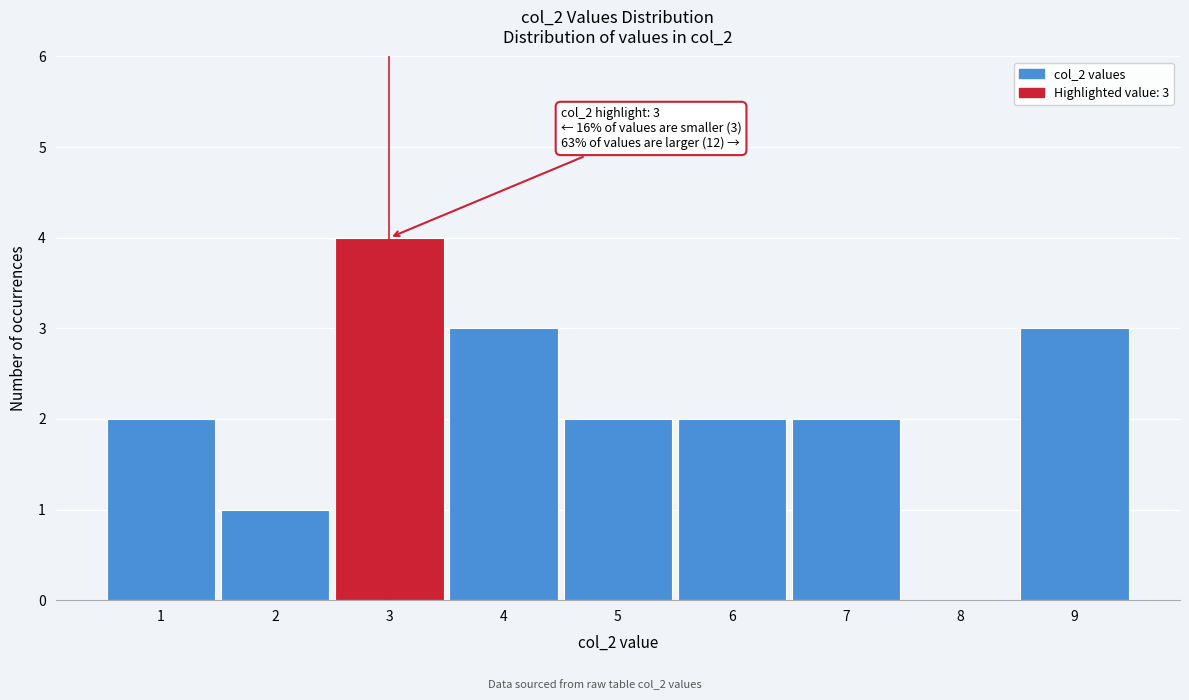

Over which range of the x-axis is the bar tallest?

2.5 to 3.5